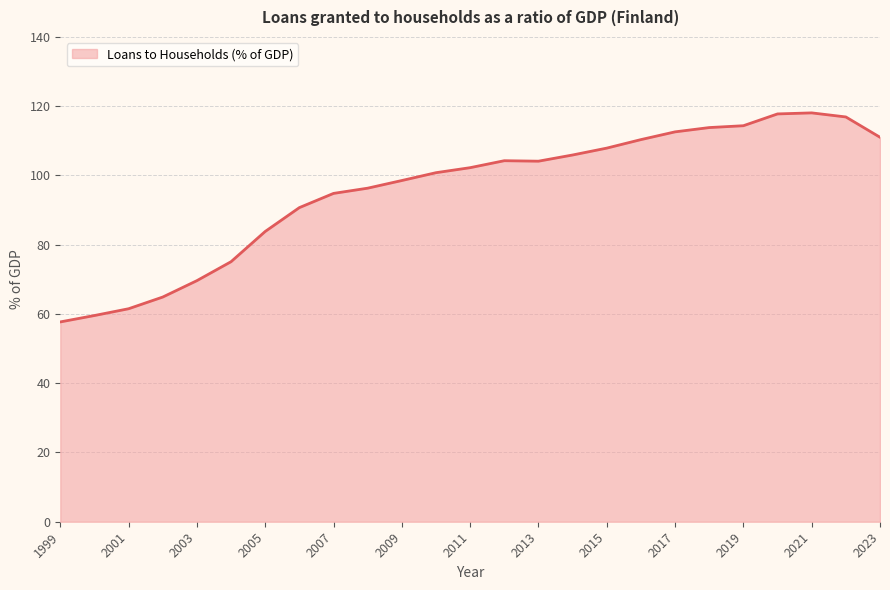

What is the difference between the maximum and minimum values?

60.4